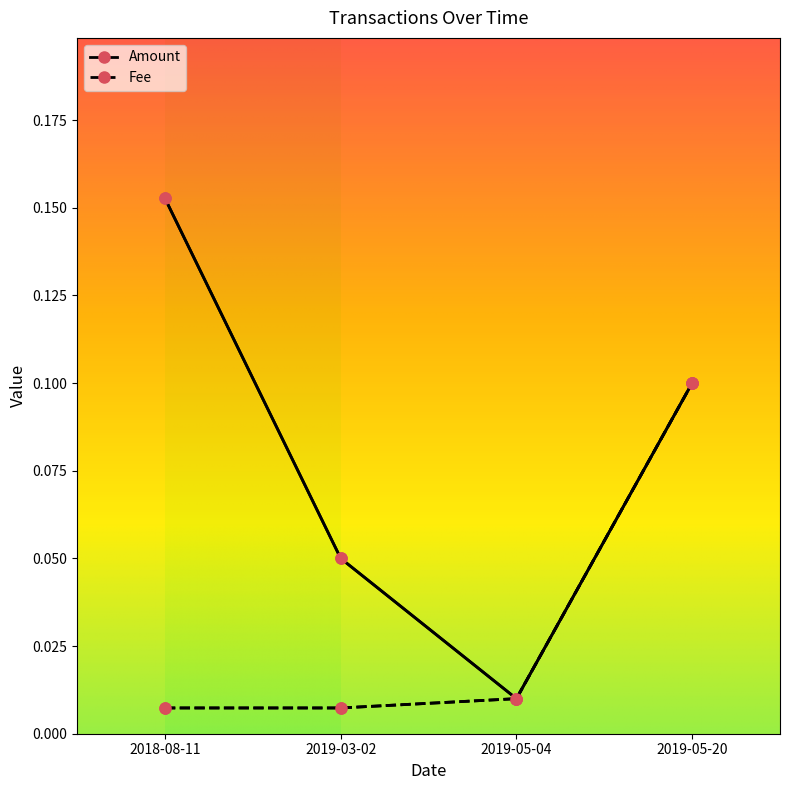

Reading left to right, what are all the values shown in this chart?

Amount: 2018-08-11=0.2	2019-03-02=0.1	2019-05-04=0.0	2019-05-20=0.1
Fee: 2018-08-11=0.0	2019-03-02=0.0	2019-05-04=0.0	2019-05-20=0.1